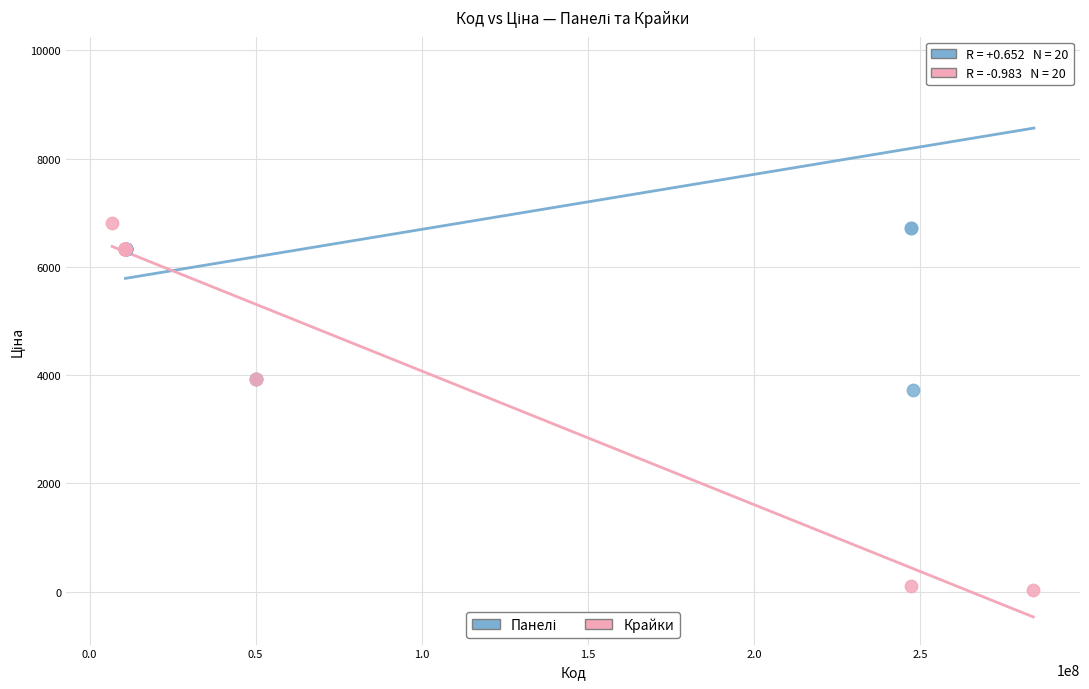

Which series has the widest spread of Y values?

Крайки